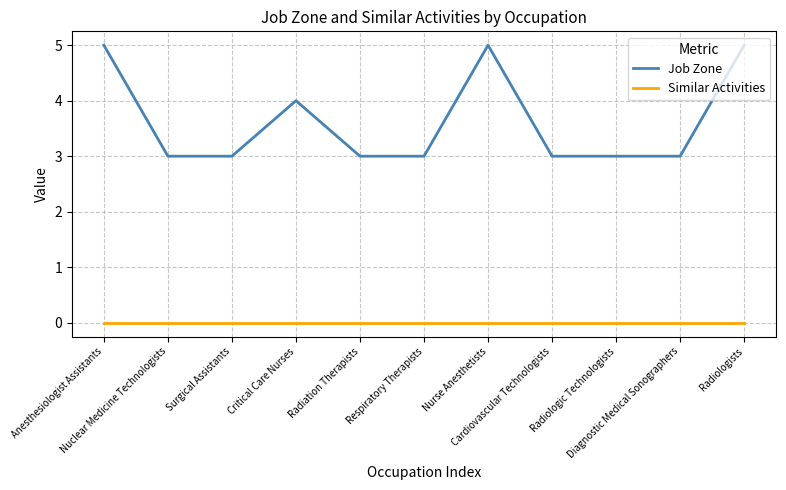

True or false: Job Zone and Similar Activities cross at least once.

False